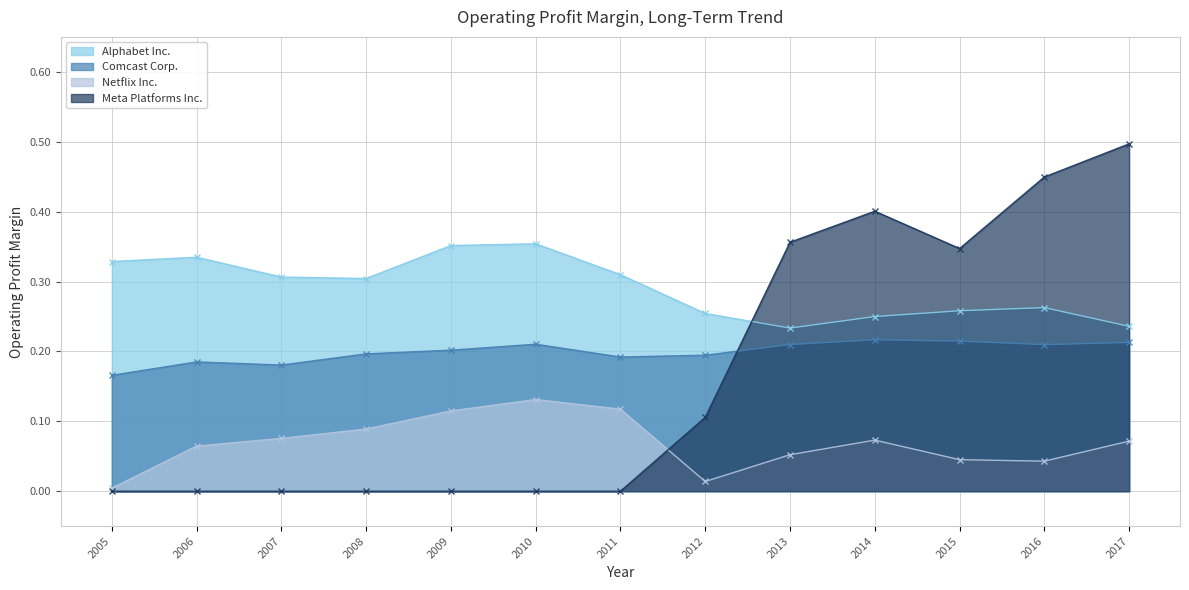

The value of Meta Platforms Inc. at 2013 is 0.4. True or false?

True